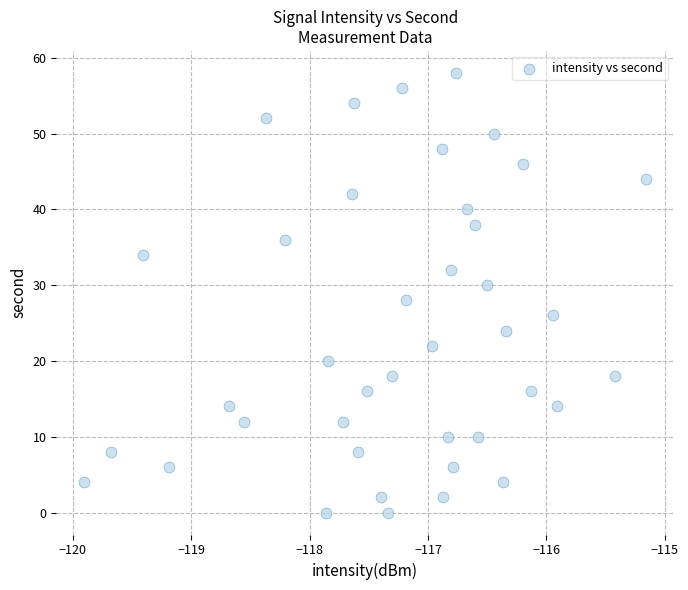

What is the range of Y values (max minus min)?

58